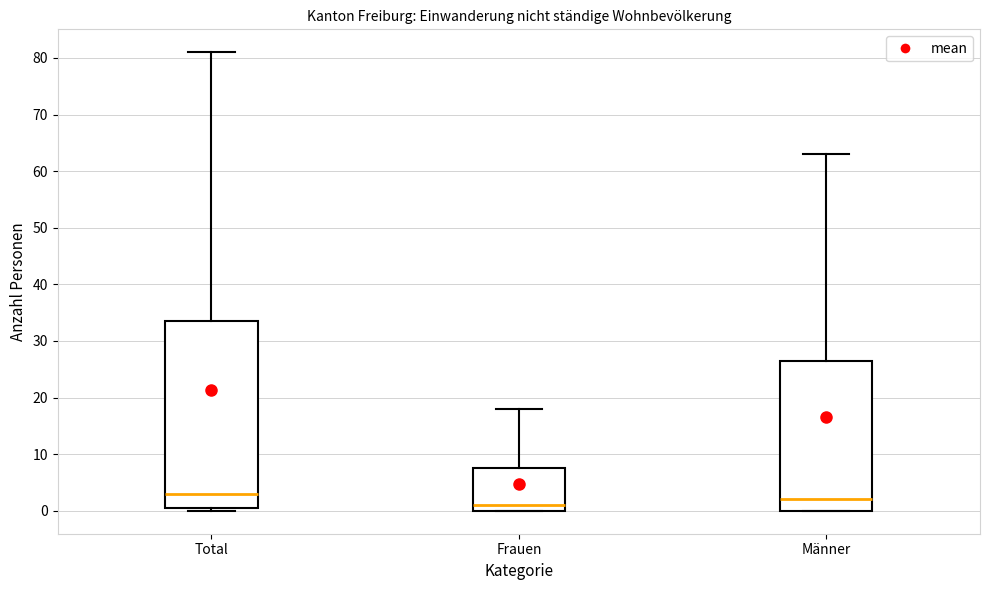

Which box is the tallest, from its lower edge to its upper edge?

Total